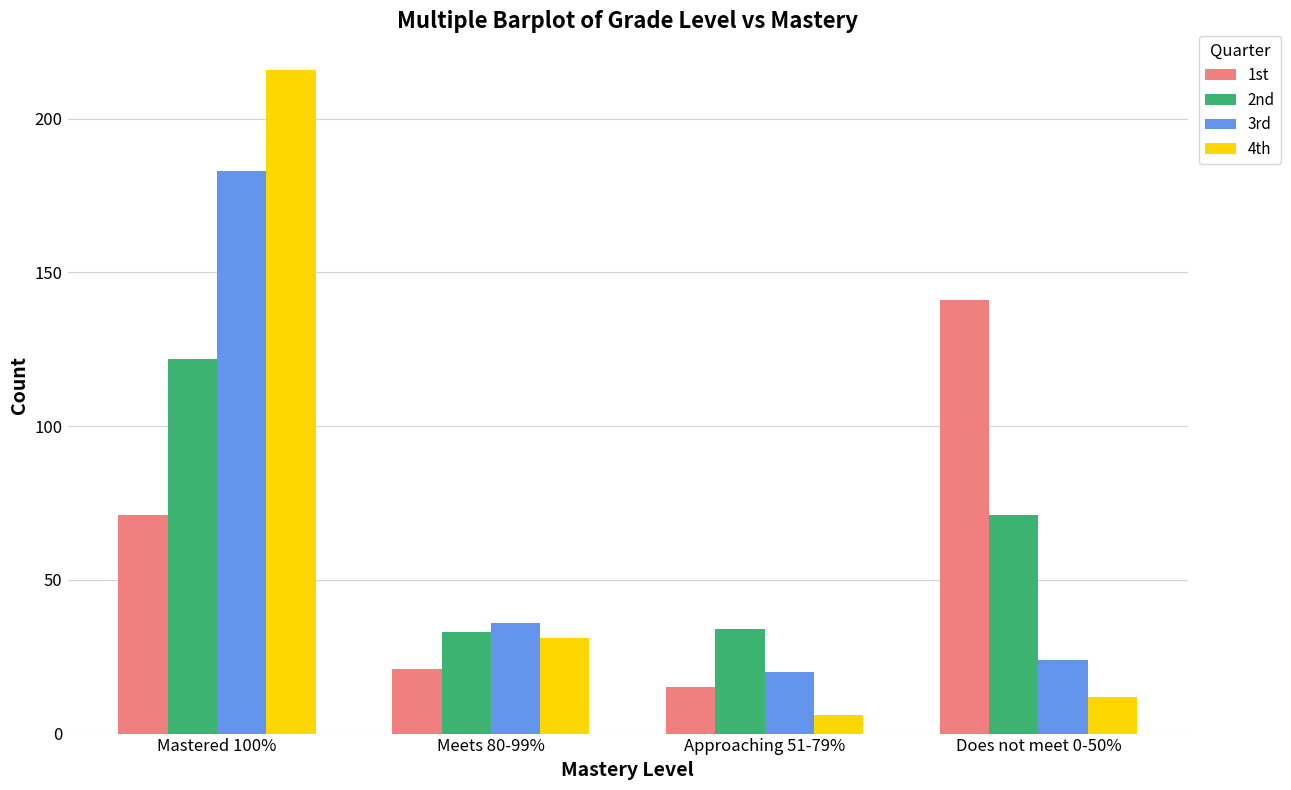

What position from the left is Mastered 100%?

1